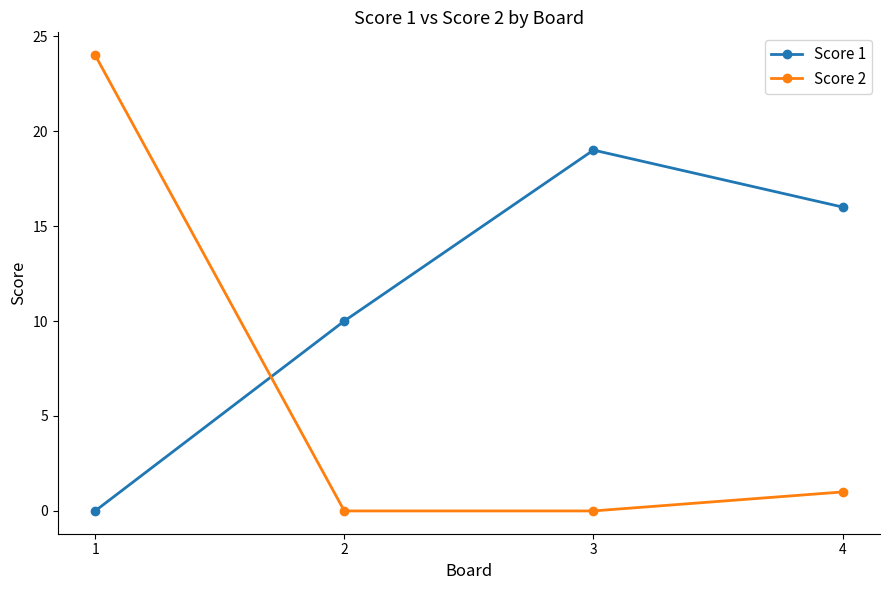

Which series ends up on top after the final intersection of Score 2 and Score 1?

Score 1